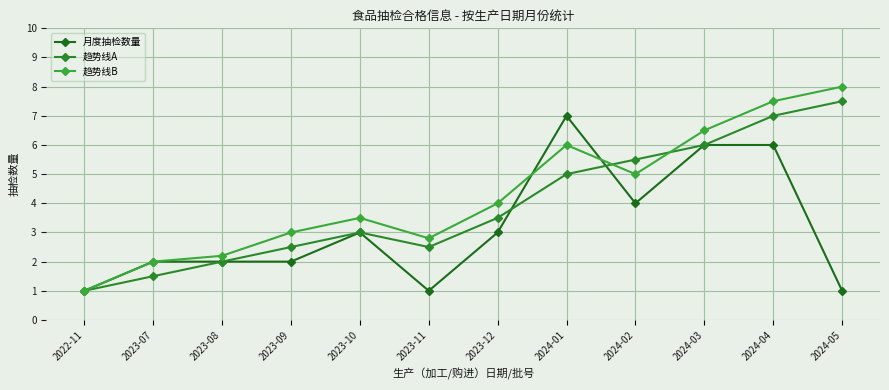

What are all the series names shown in the legend?

月度抽检数量, 趋势线A, 趋势线B